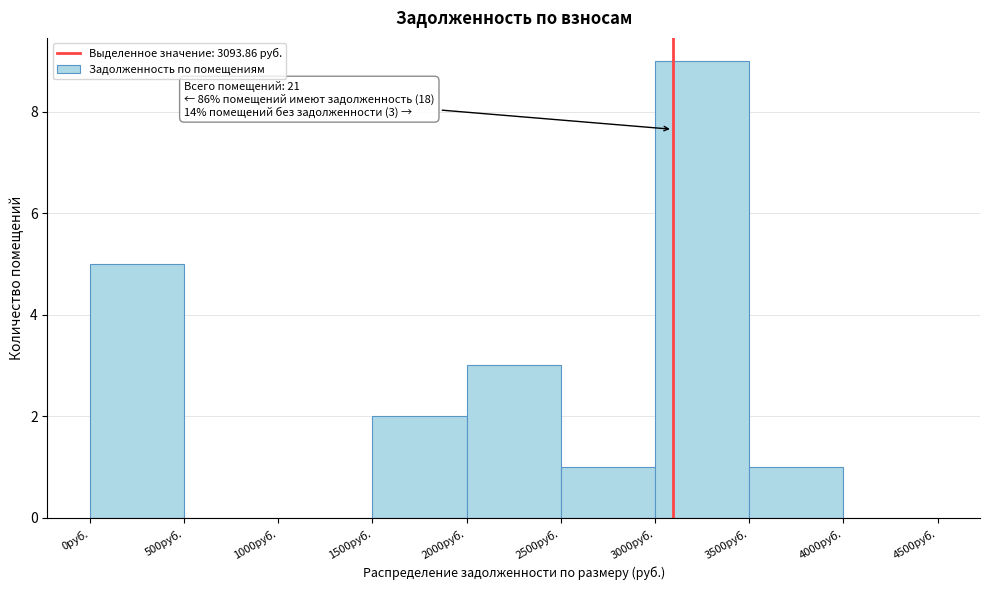

Which range on the x-axis has the tallest bar?

3000 to 3500